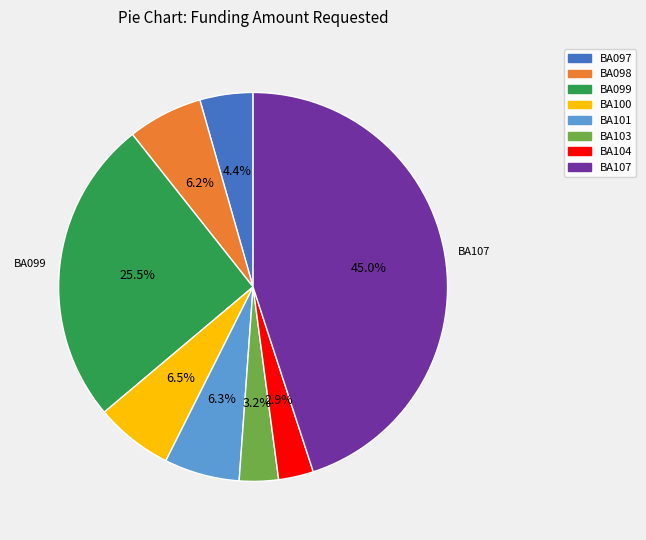

The BA103 slice represents 3% of the pie. True or false?

True